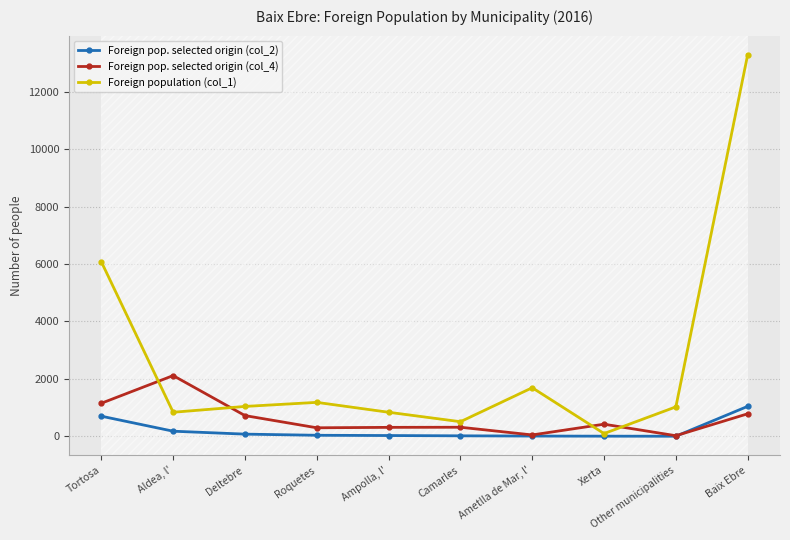

At which label does Foreign pop. selected origin (col_2) first exceed 35?

Tortosa